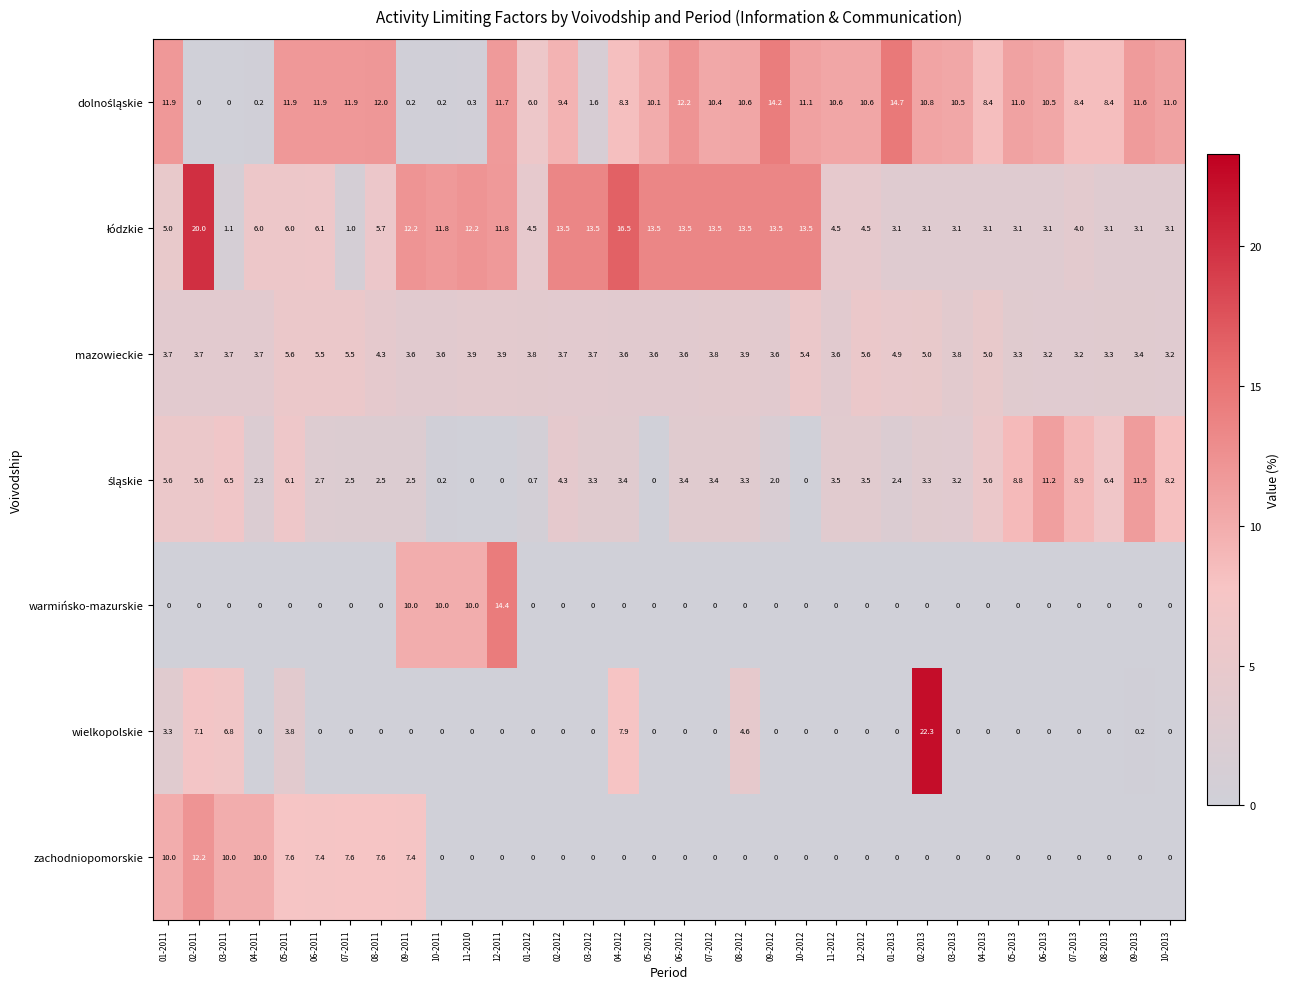

What is the difference between the maximum and minimum values in the wielkopolskie series?

22.3